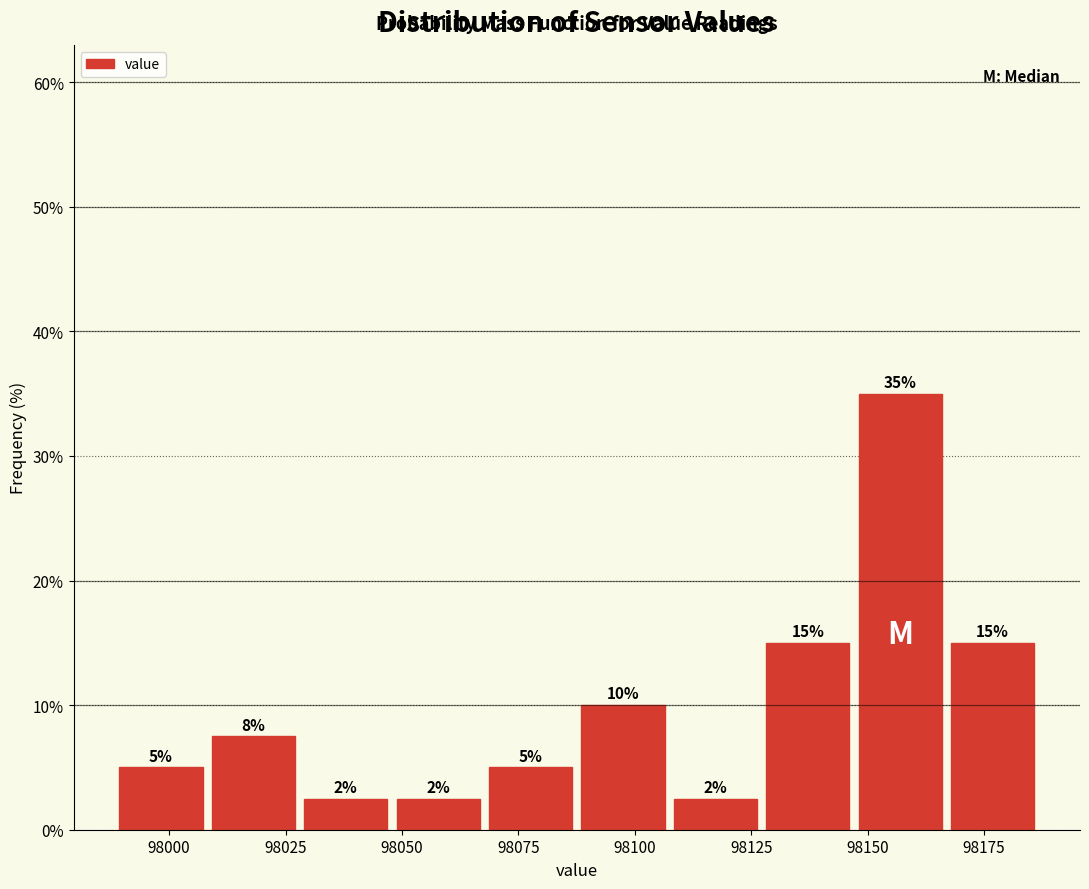

Around what value on the x-axis is the tallest bar? Give the approximate position of its centre, as read against the axis.

98155